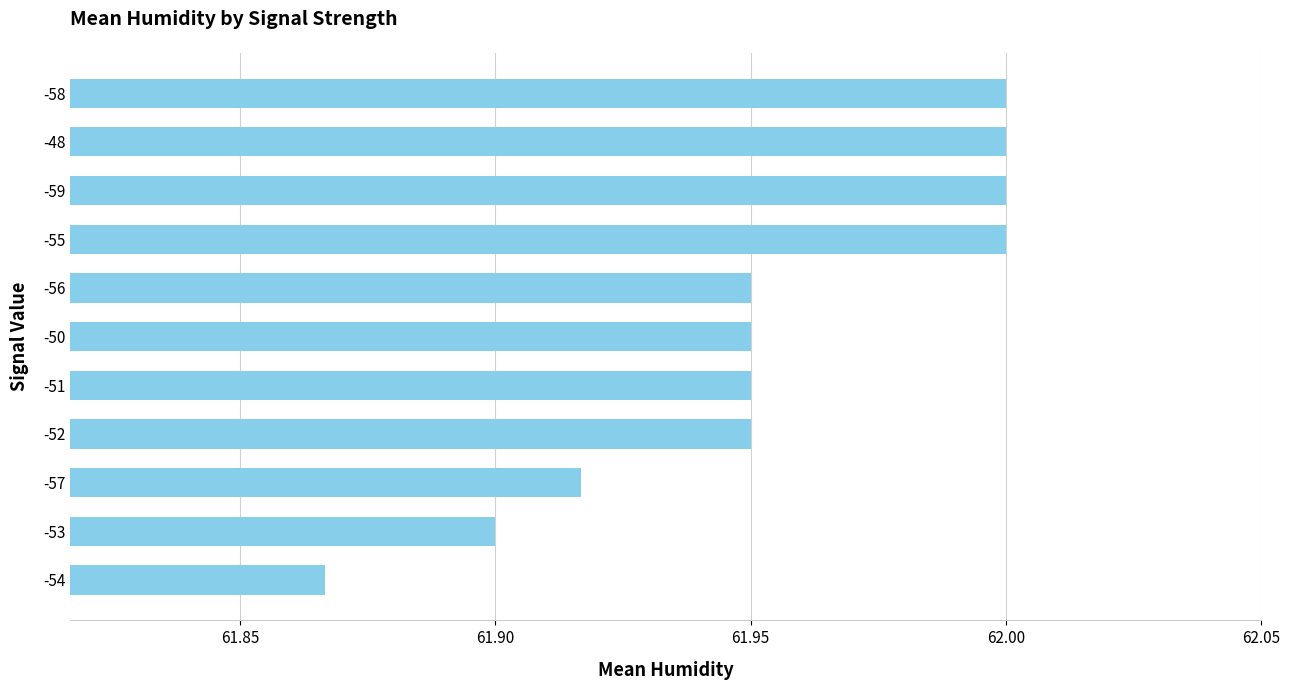

What is the label of the 2nd bar from the bottom?

-53